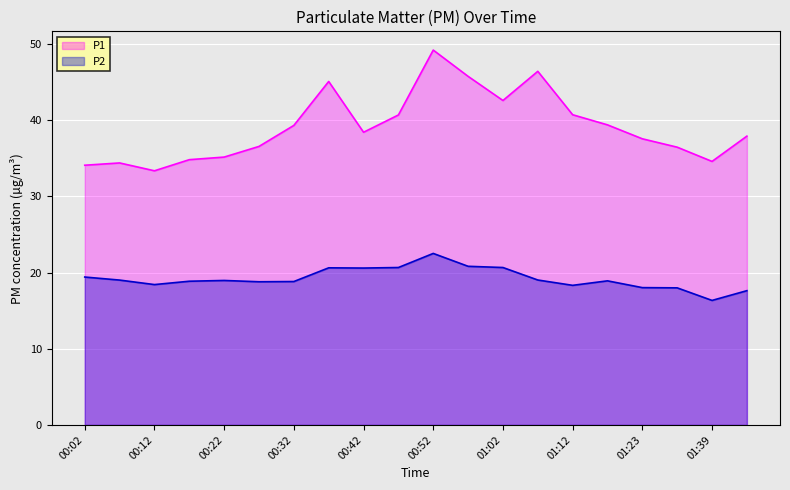

Reading right to left, transcribe all the data shown in this chart.

P1: 37.9	34.6	36.5	37.6	39.4	40.7	46.4	42.6	45.8	49.2	40.7	38.4	45.1	39.3	36.6	35.2	34.8	33.4	34.4	34.1
P2: 17.6	16.4	18.0	18.0	18.9	18.3	19.0	20.7	20.8	22.5	20.7	20.6	20.6	18.8	18.8	19.0	18.9	18.4	19.0	19.4